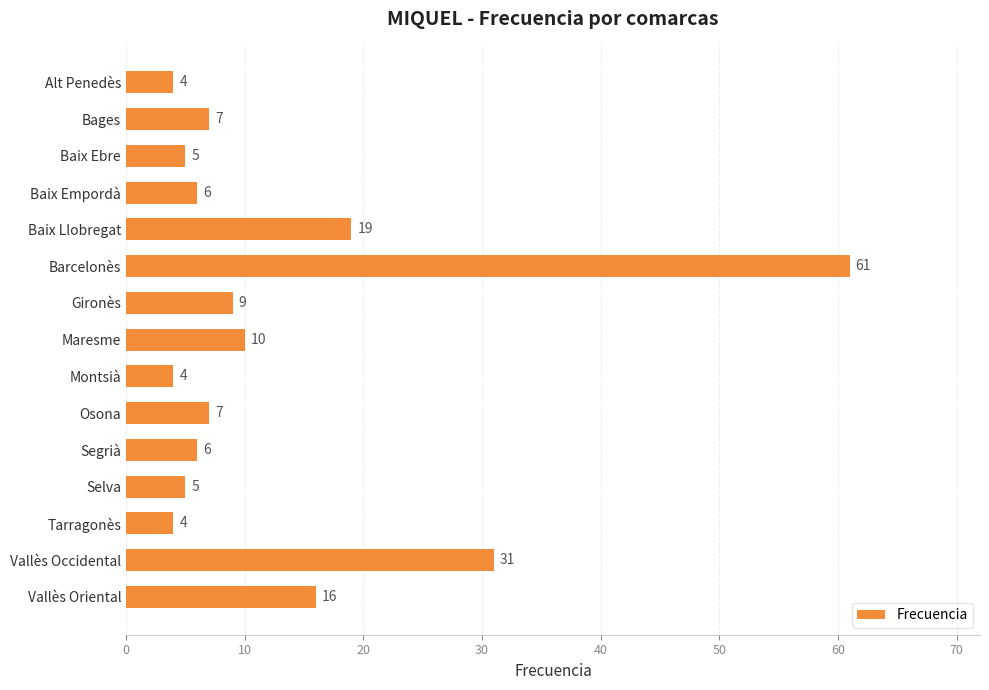

What is the approximate value at Vallès Oriental, to the nearest 10?

20